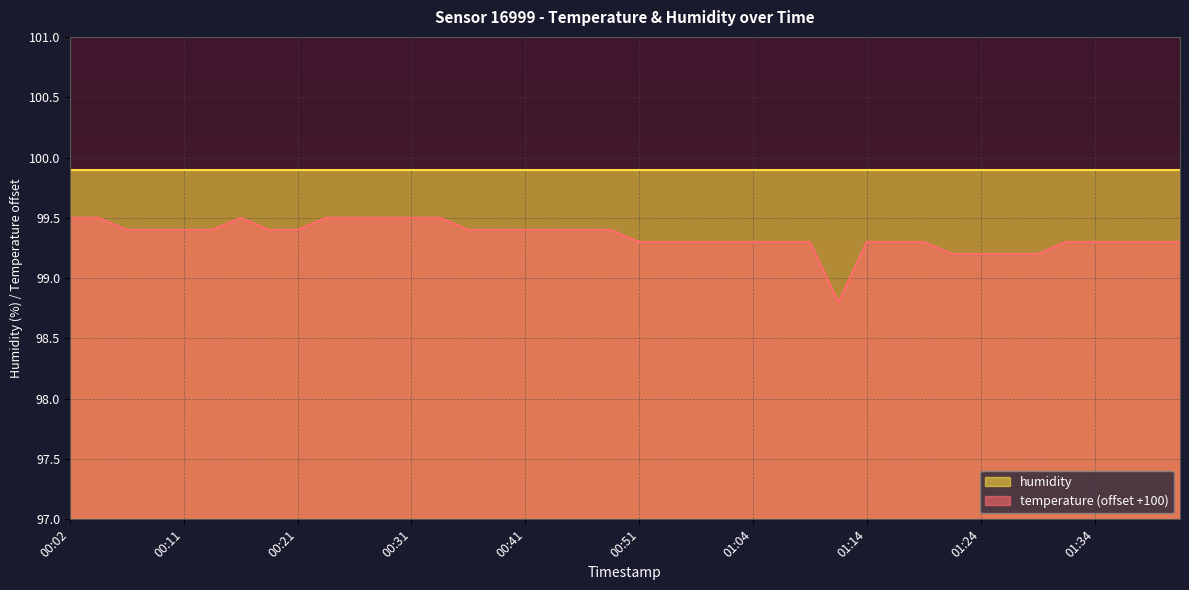

What is the sum of the values at 01:06 and 00:04?

198.8